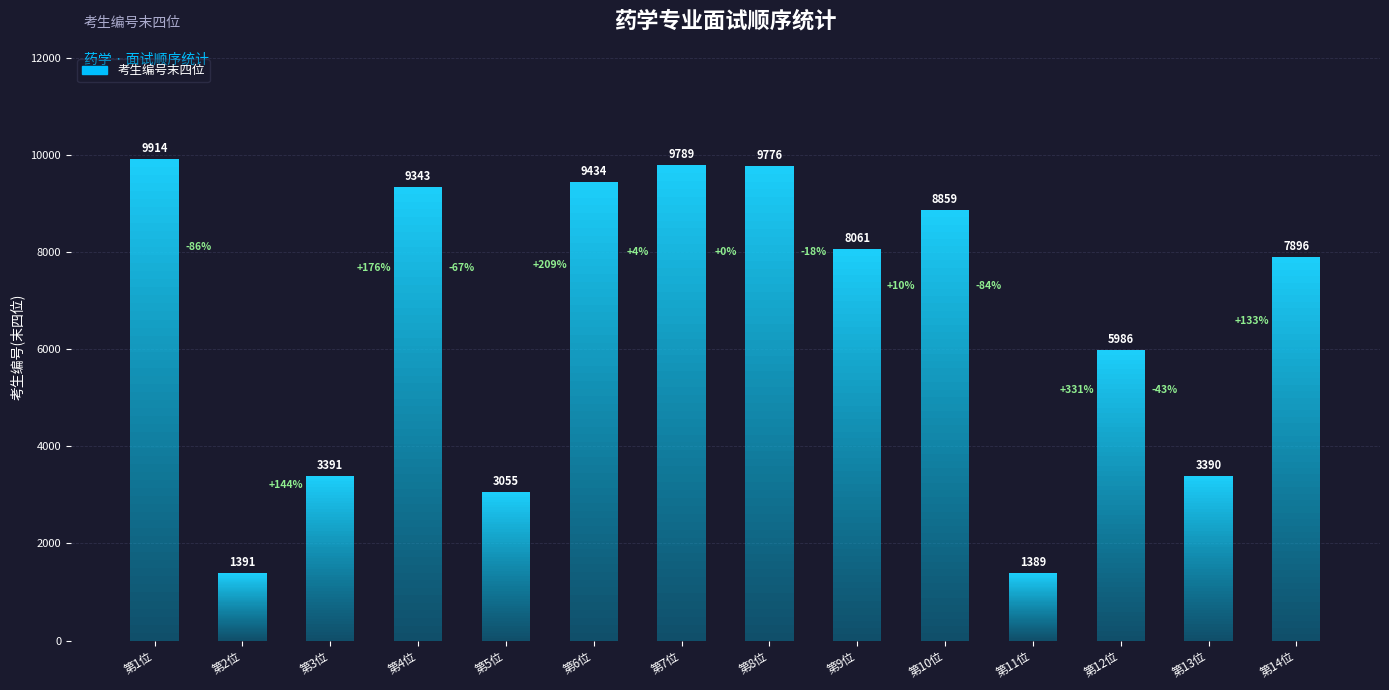

What is the sum of the values at 第2位 and 第9位?

9452